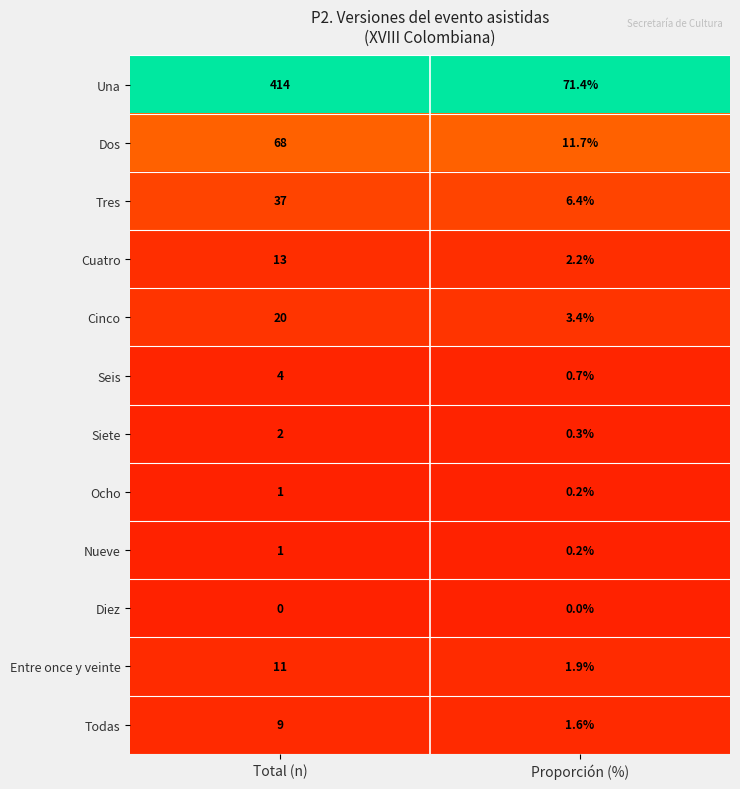

Reading right to left, transcribe all the data shown in this chart.

Una: Proporción (%)=71.4	Total (n)=414.0
Dos: Proporción (%)=11.7	Total (n)=68.0
Tres: Proporción (%)=6.4	Total (n)=37.0
Cuatro: Proporción (%)=2.2	Total (n)=13.0
Cinco: Proporción (%)=3.4	Total (n)=20.0
Seis: Proporción (%)=0.7	Total (n)=4.0
Siete: Proporción (%)=0.3	Total (n)=2.0
Ocho: Proporción (%)=0.2	Total (n)=1.0
Nueve: Proporción (%)=0.2	Total (n)=1.0
Diez: Proporción (%)=0.0	Total (n)=0.0
Entre once y veinte: Proporción (%)=1.9	Total (n)=11.0
Todas: Proporción (%)=1.6	Total (n)=9.0